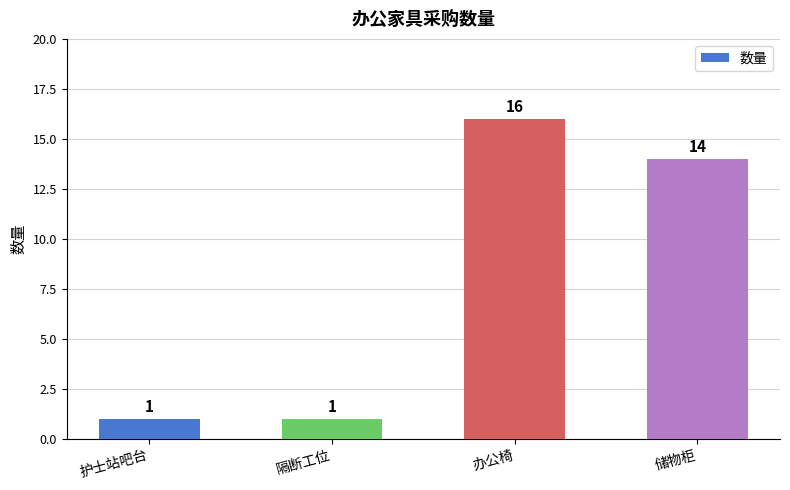

At which category does the chart reach its peak across all series?

办公椅